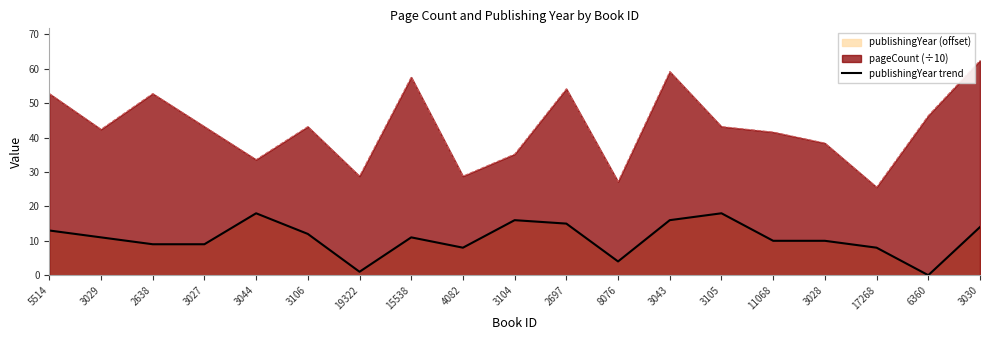

Rank the categories by value from highest to lowest.

3044, 3105, 3104, 3043, 2697, 3030, 5514, 3106, 3029, 15538, 11068, 3028, 2638, 3027, 4082, 17268, 8076, 19322, 6360